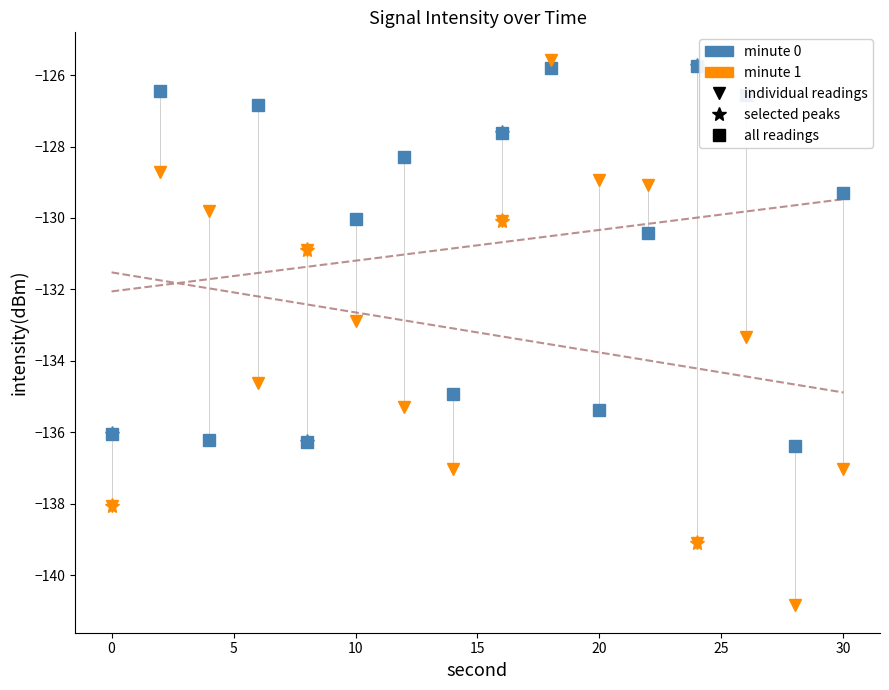

What is the maximum value shown in the chart?

-125.6